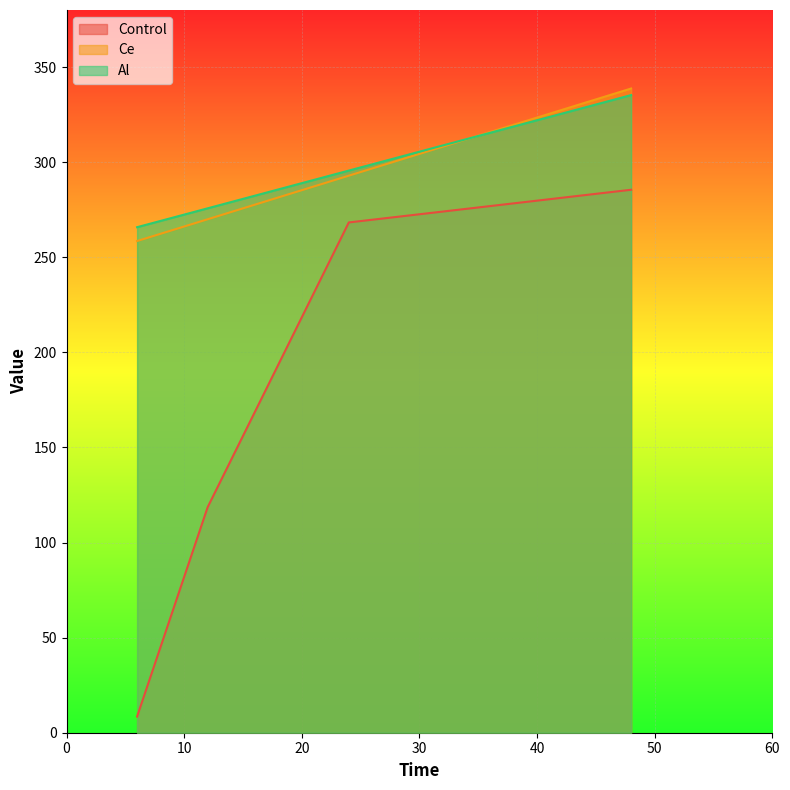

The value of Control at 48 is 285.5. True or false?

True